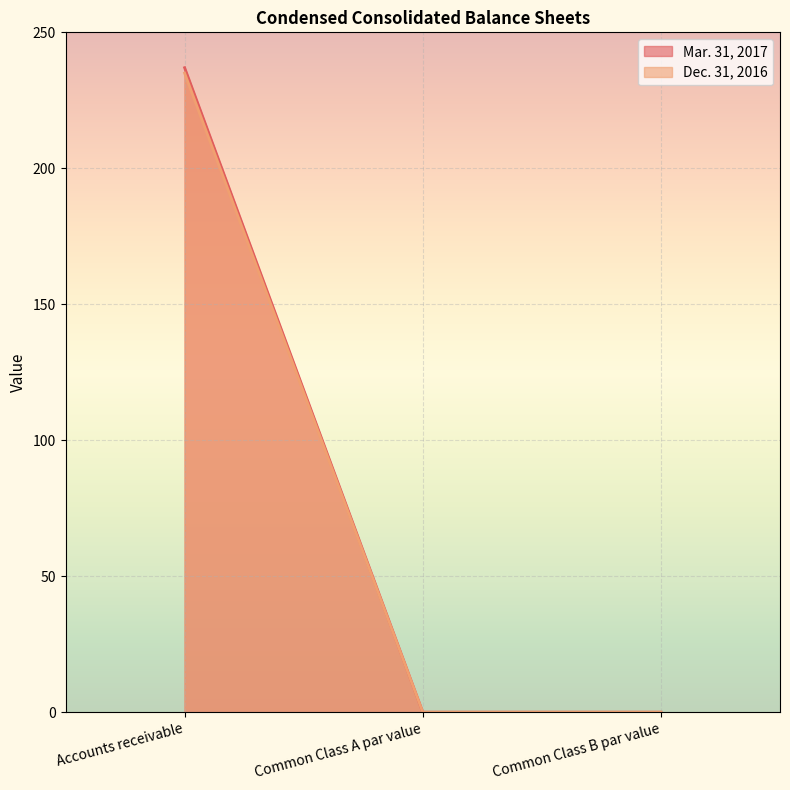

Rank the categories by Mar. 31, 2017 value from lowest to highest.

Common Class A par value, Common Class B par value, Accounts receivable